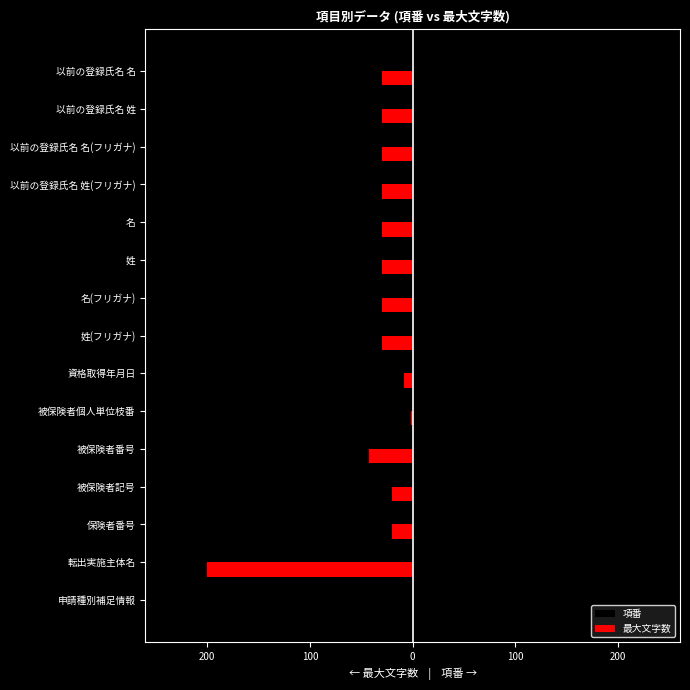

What are all the series names shown in the legend?

項番, 最大文字数